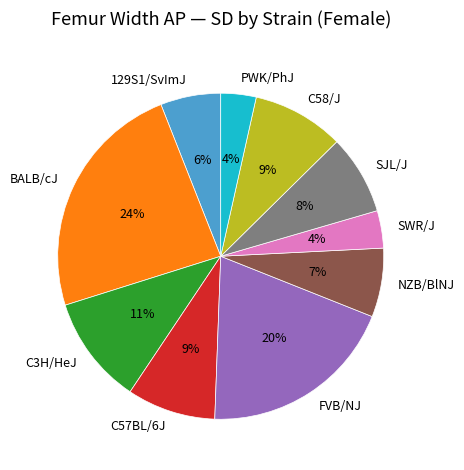

Is the sum of 129S1/SvImJ and C3H/HeJ greater than half?

No